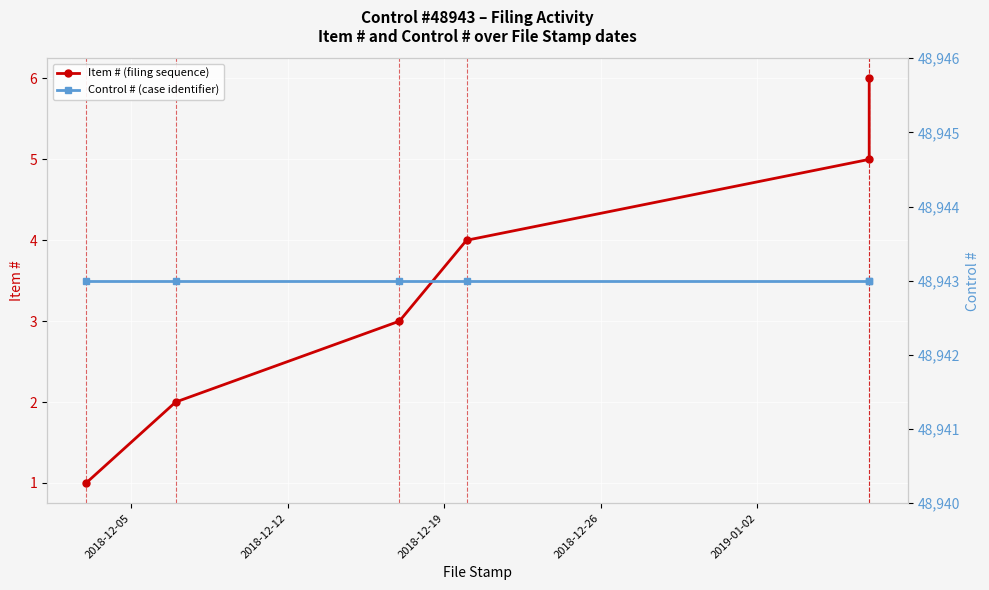

True or false: Control # and Item # cross at least once.

False